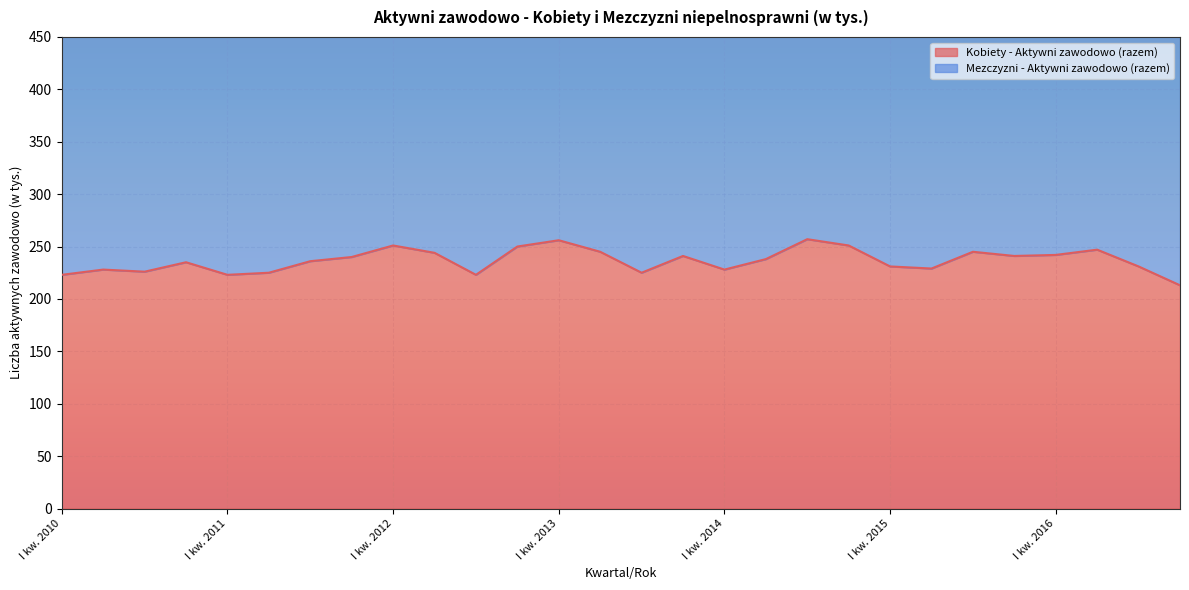

What is the difference between the values at I kw. 2016 and II kw. 2015?

13